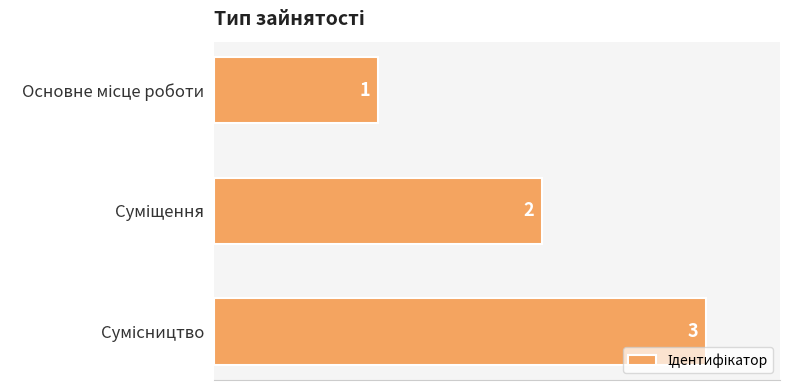

Count the values in the range 1 to 3.

3